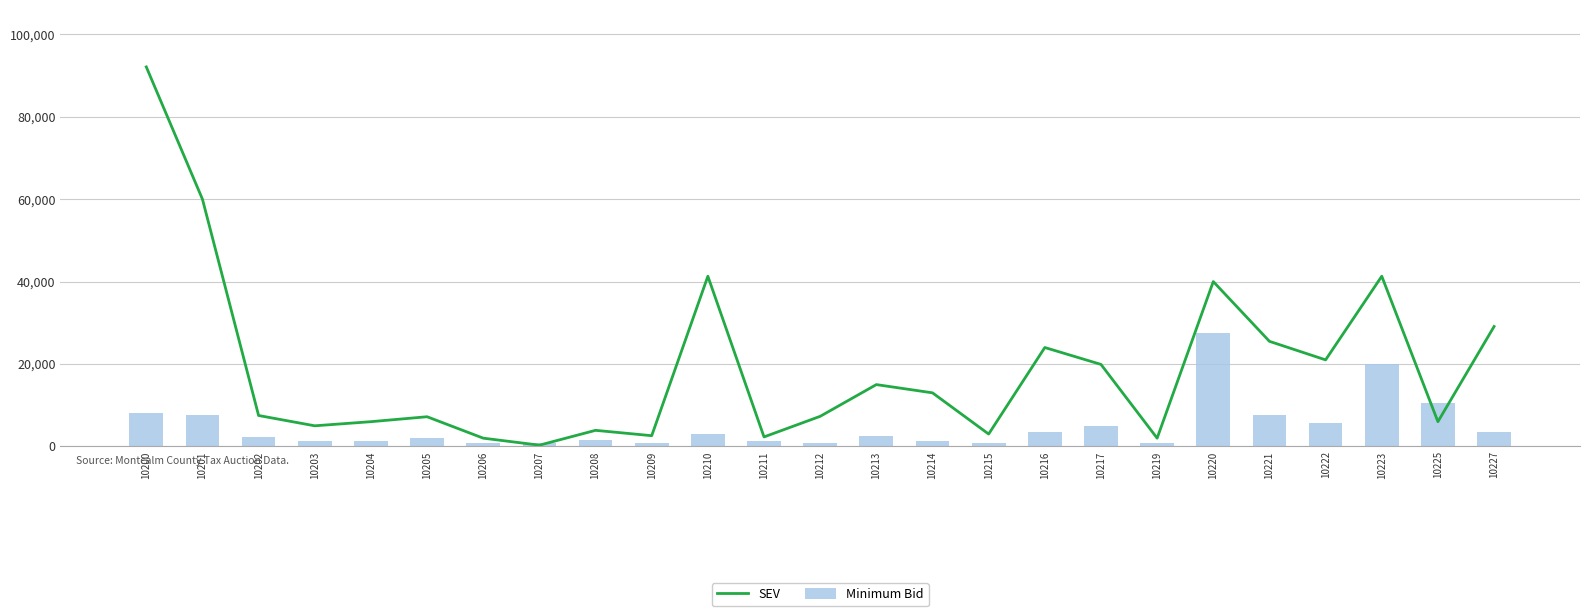

What value does the Minimum Bid series have at 10205?

2000